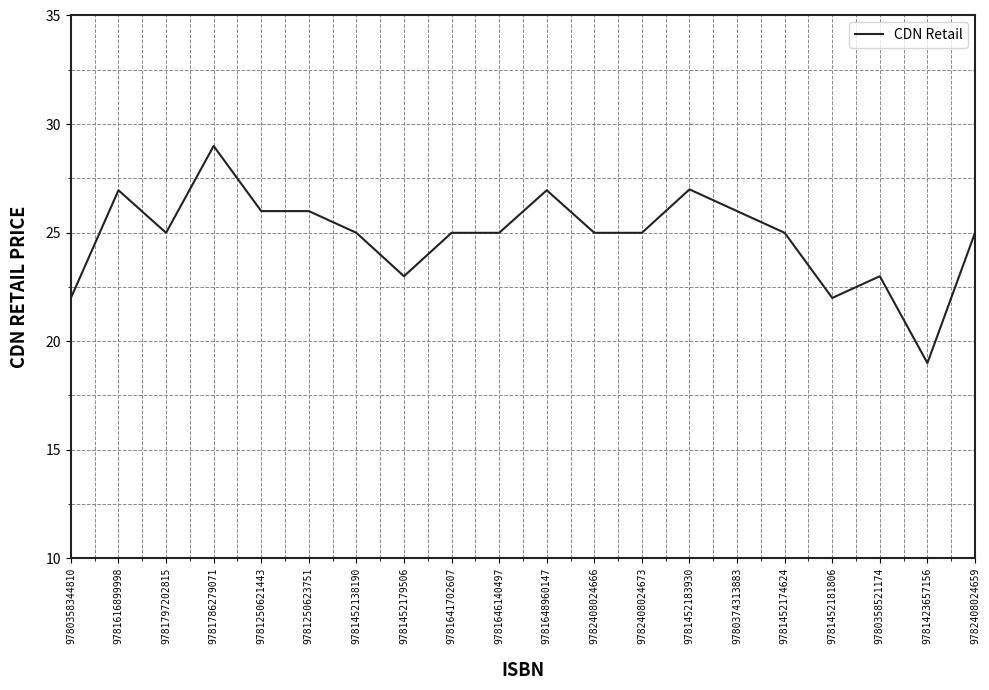

What is the sum of the values at 9781452138190 and 9781616899998?

51.9